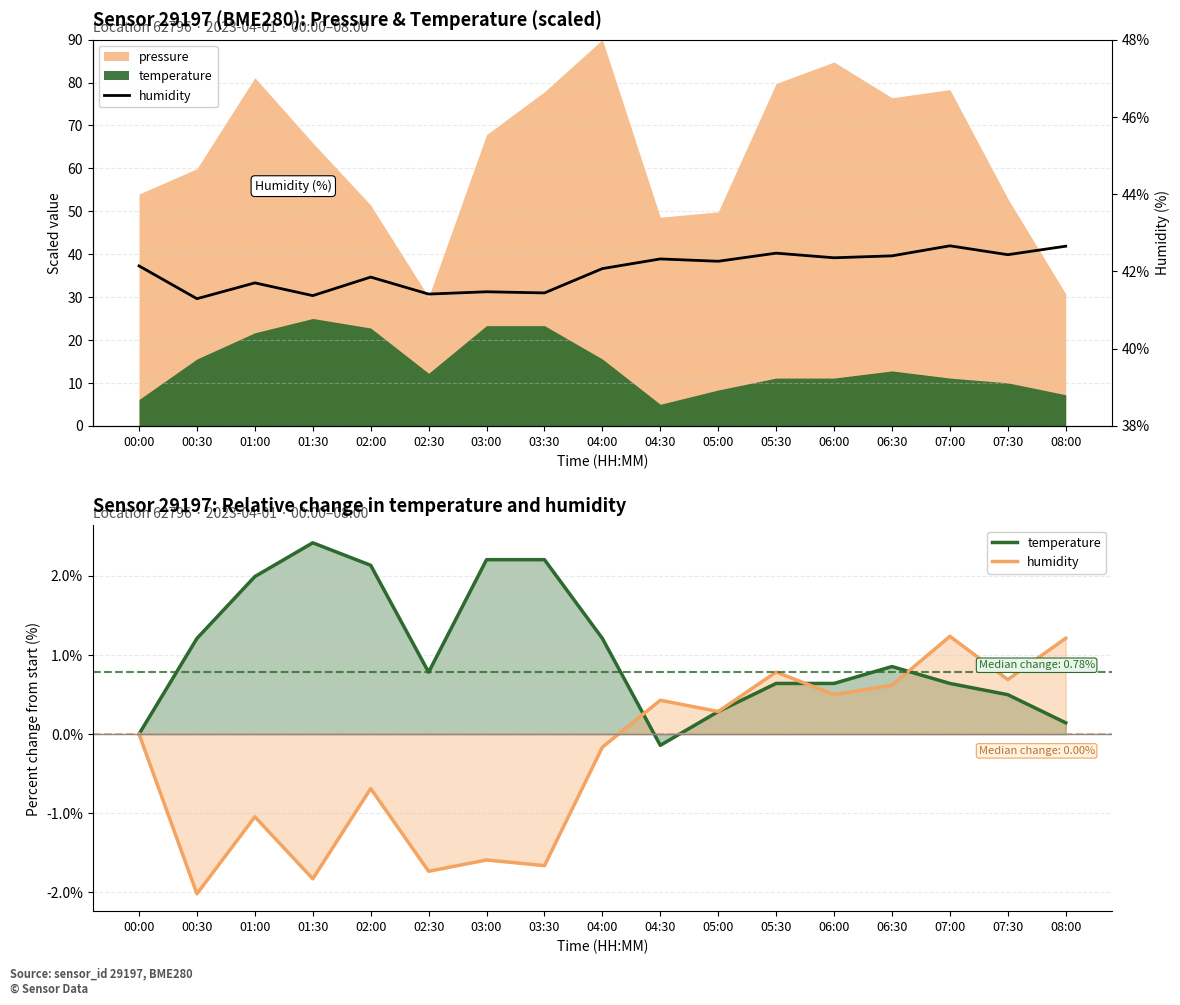

The humidity series shows 41.5 at 03:00. True or false?

True